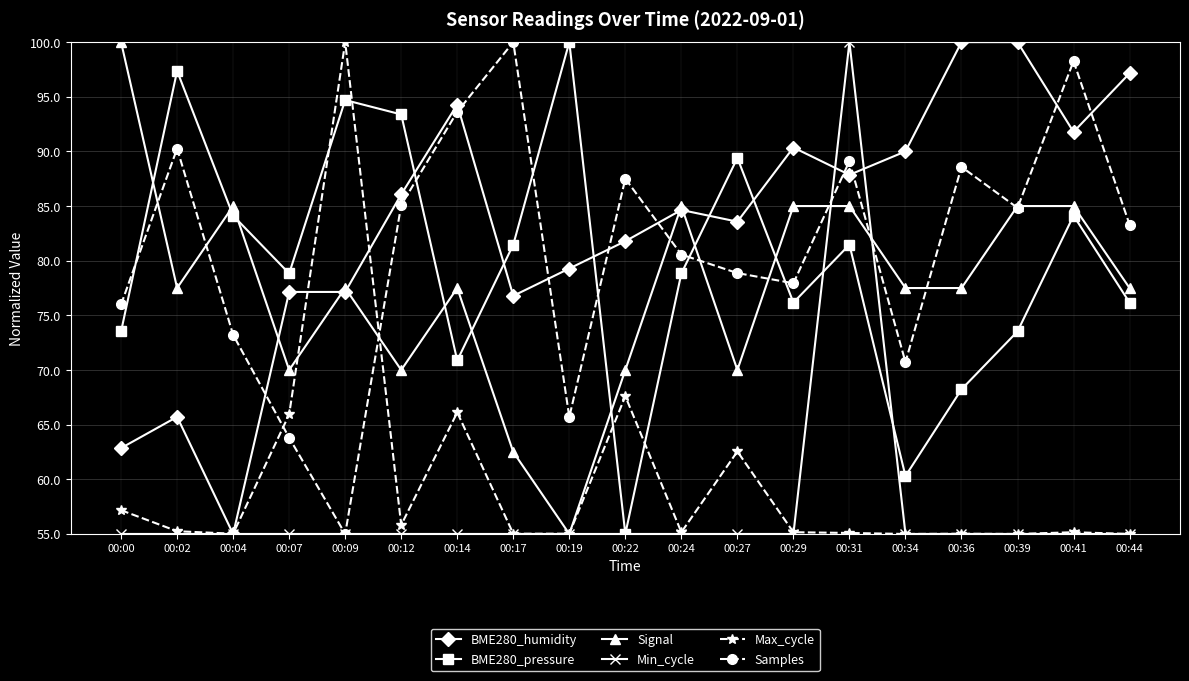

How many data points in Signal are less than 77?

6